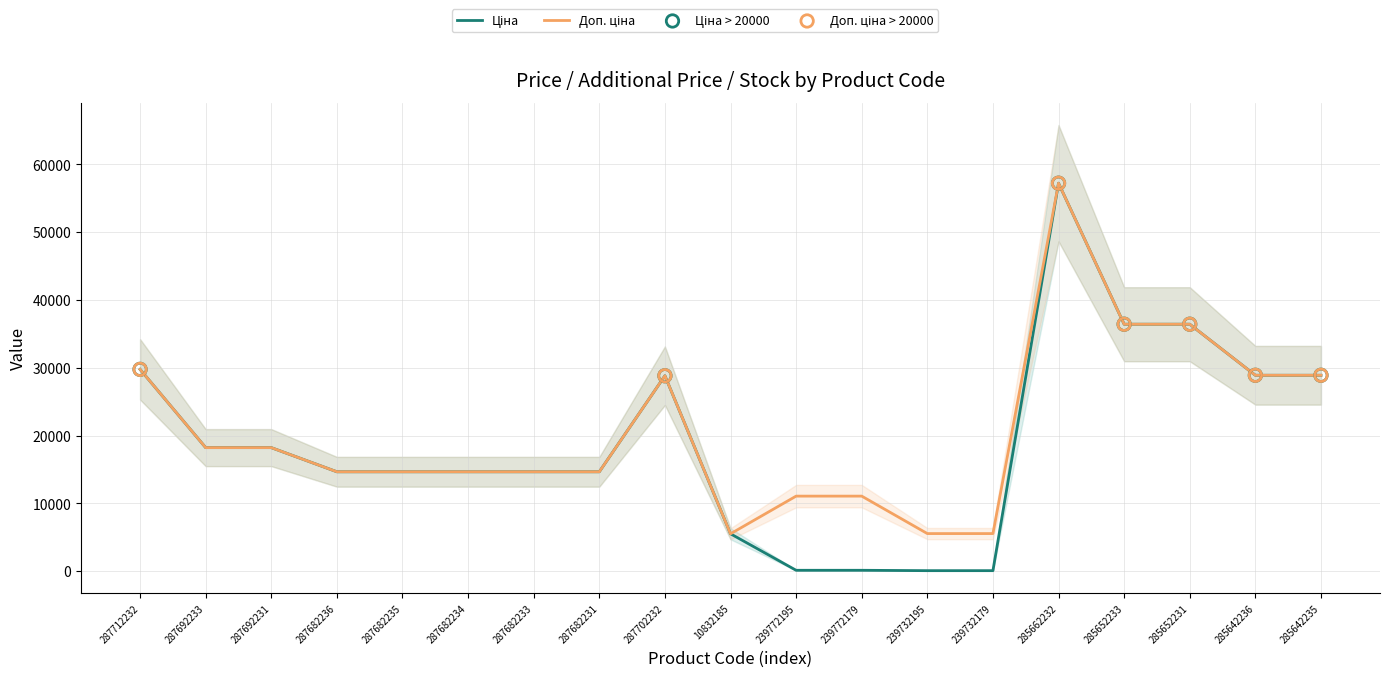

At which category is the sum across all series the highest?

285662232